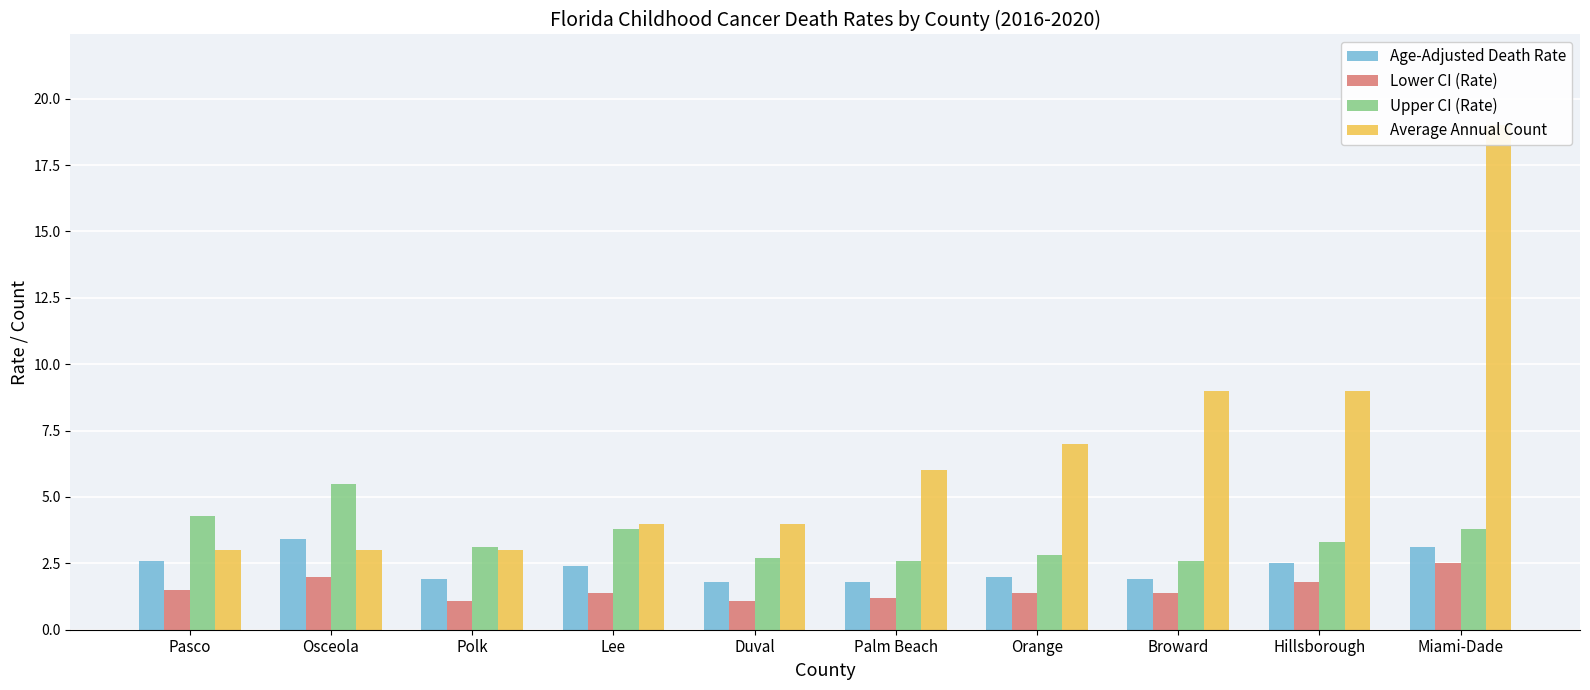

List the series in order of their peak value, highest first.

Average Annual Count, Upper CI (Rate), Age-Adjusted Death Rate, Lower CI (Rate)